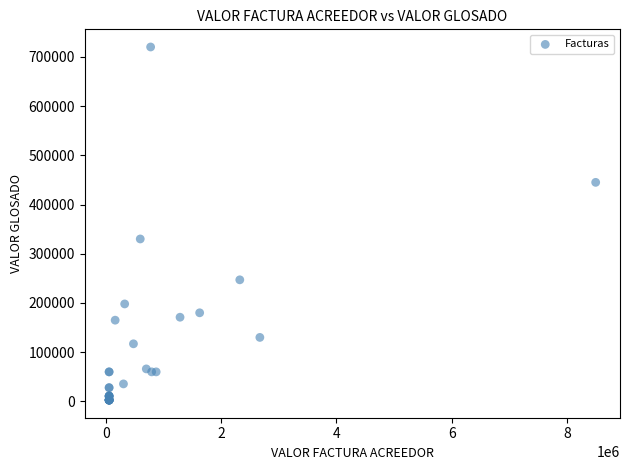

What Y value in the scatter plot is closest to 361350?

330000